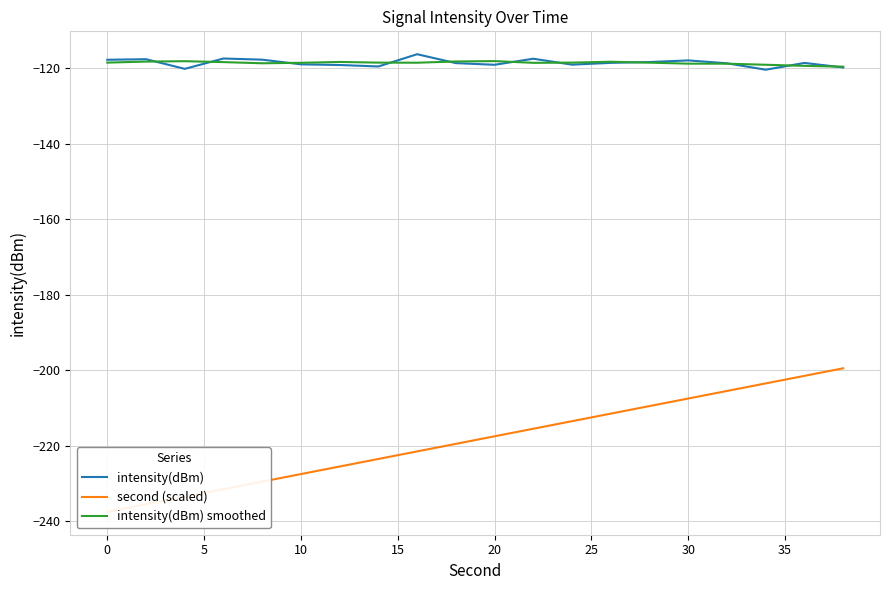

At how many categories does at least one series exceed -218?

20